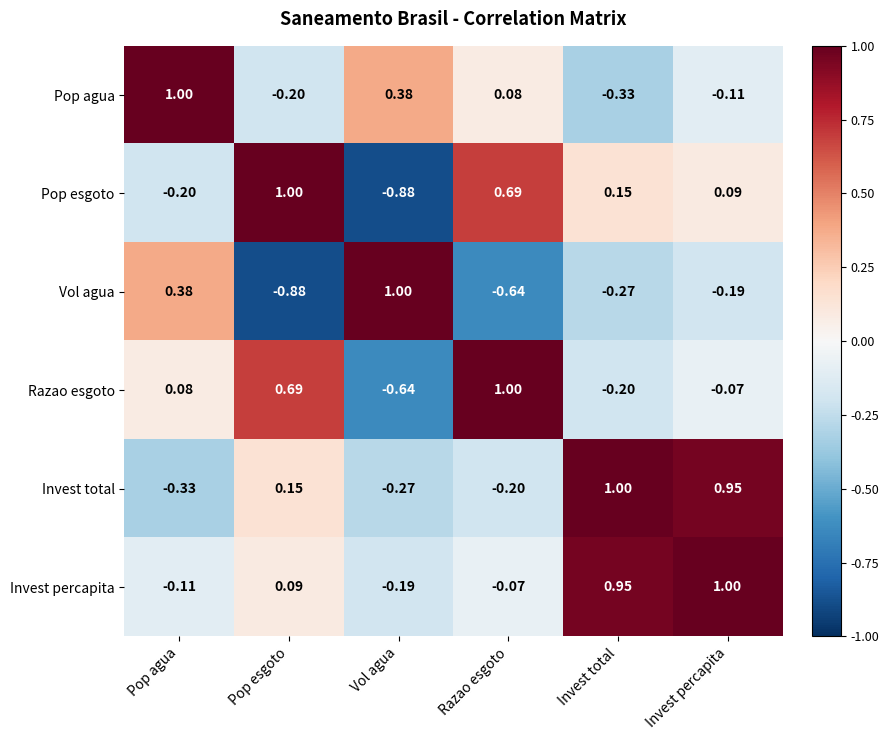

How many values in Pop esgoto are below zero?

2